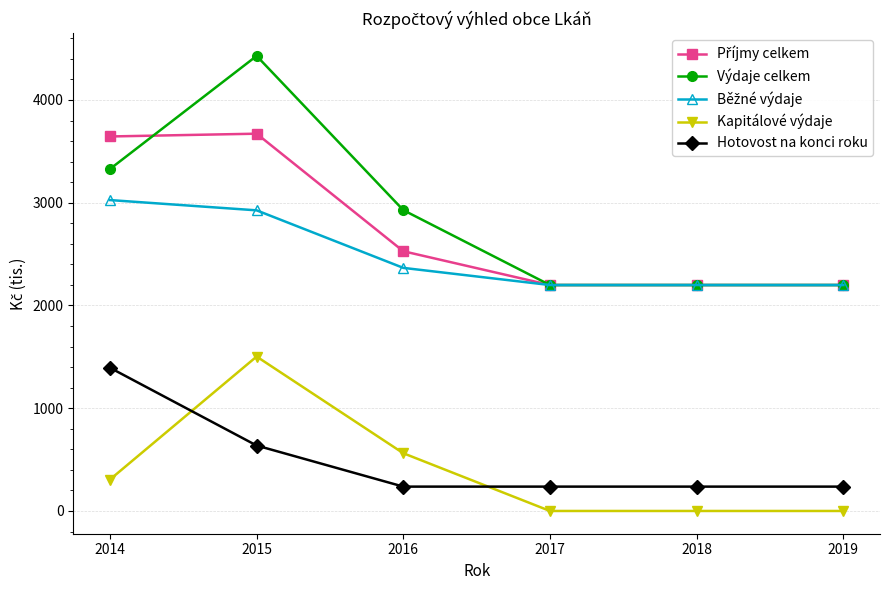

At how many categories does at least one series exceed 1656?

6